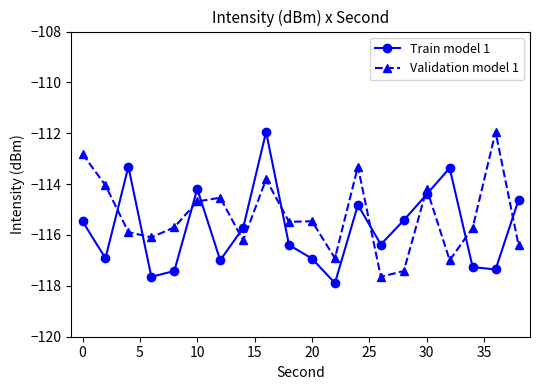

How many interior local peaks does the Train model 1 series have?

5